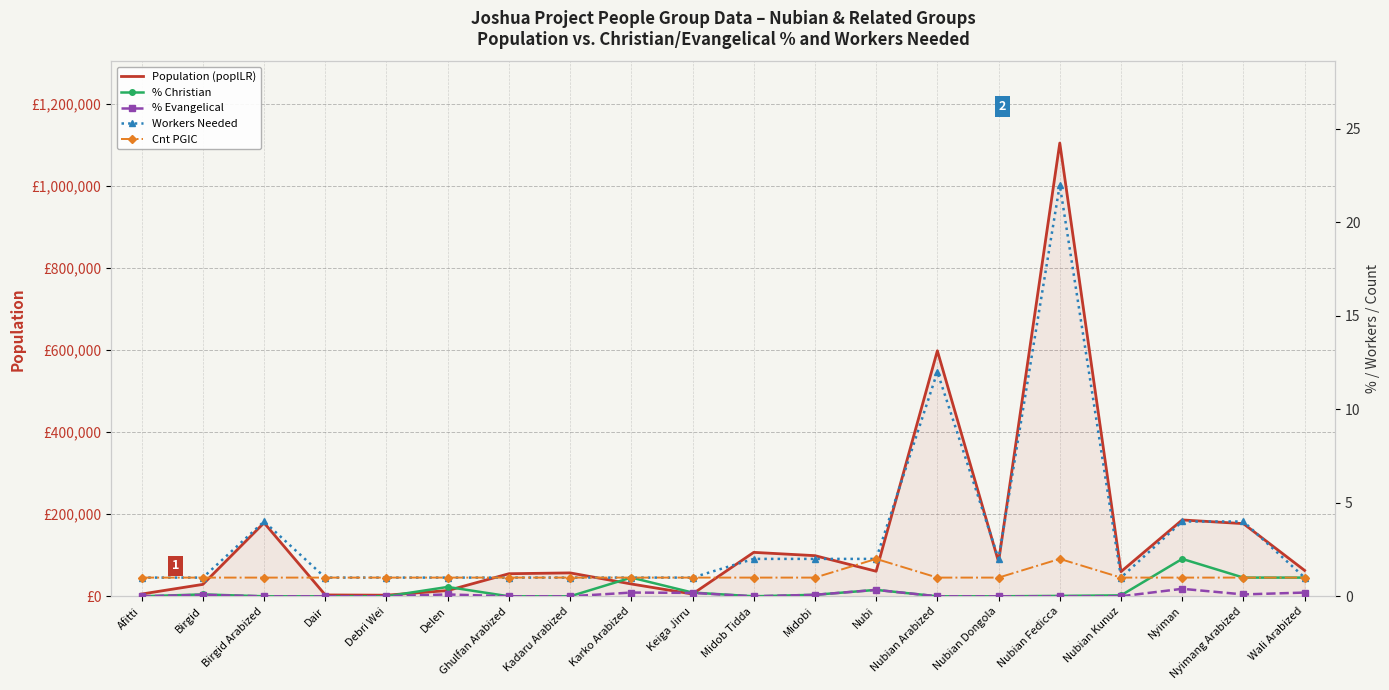

At which category does Cnt PGIC reach its first local peak?

Nubi